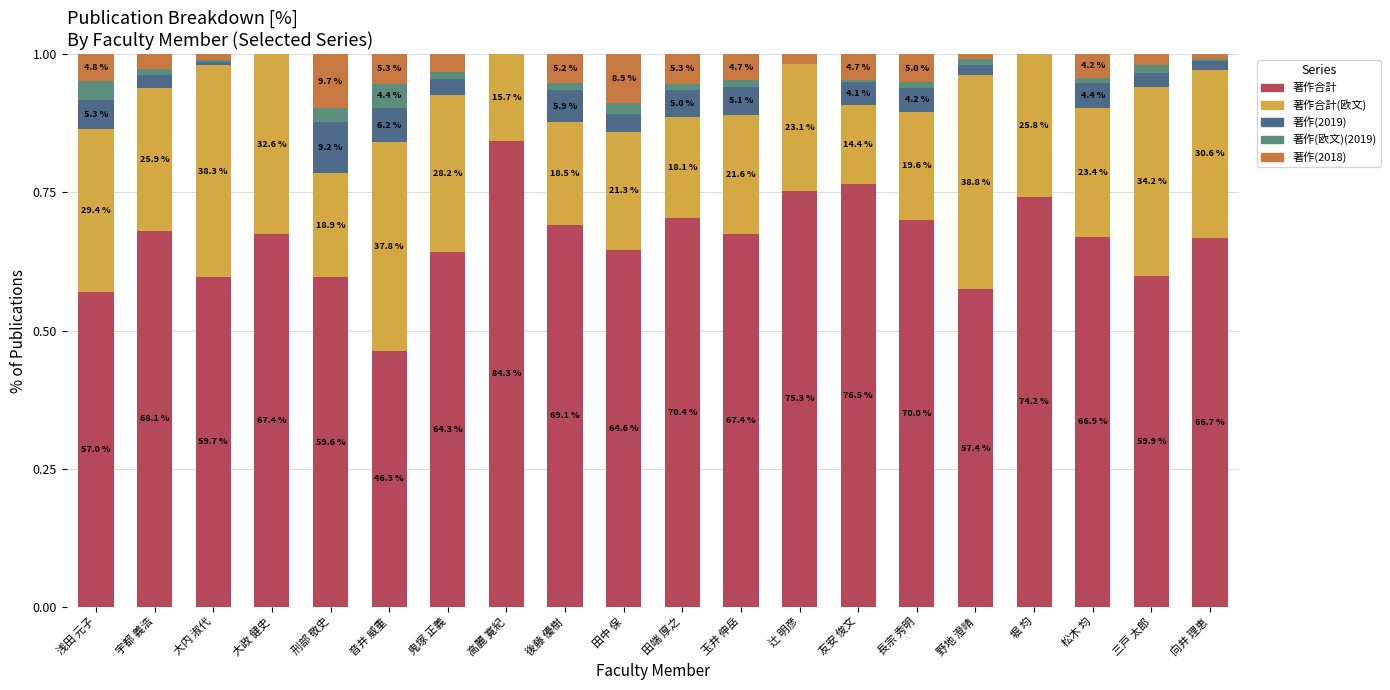

Are the bars horizontal?

No